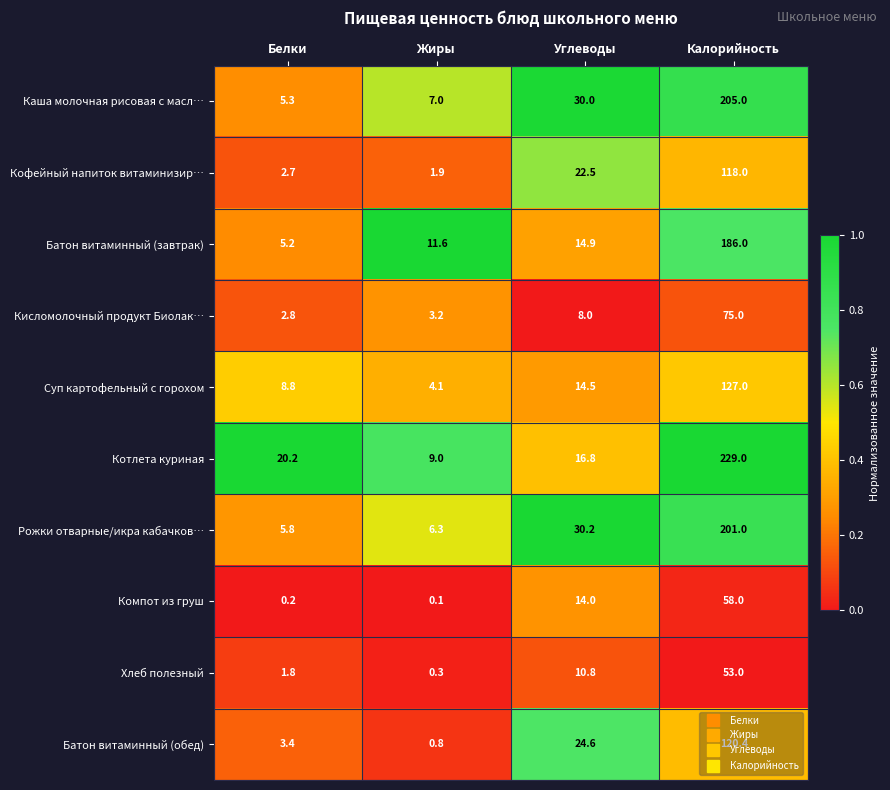

Where does the Кофейный напиток витаминизир… series first go above 22?

Углеводы